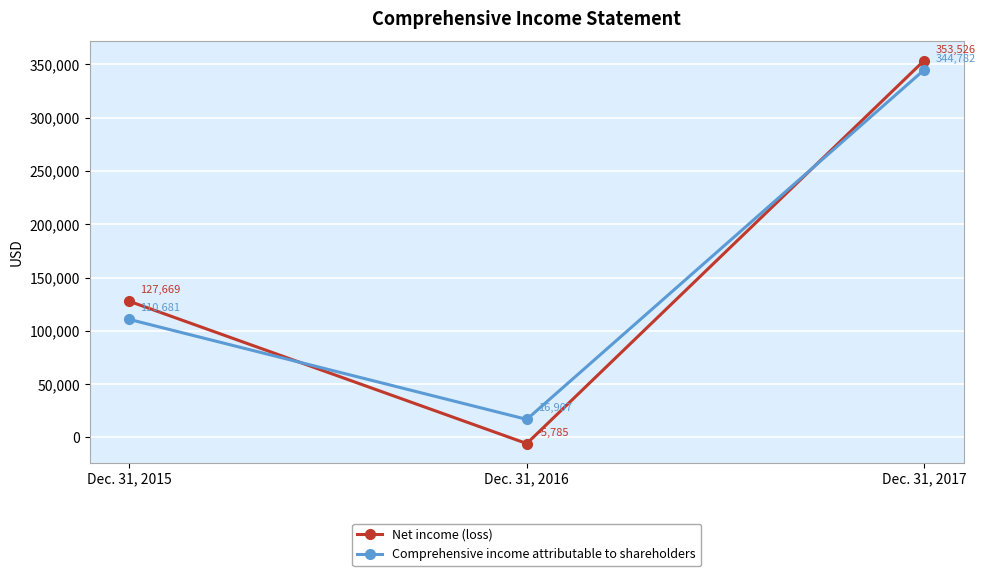

At which label is Net income (loss) closest to 173870?

Dec. 31, 2015